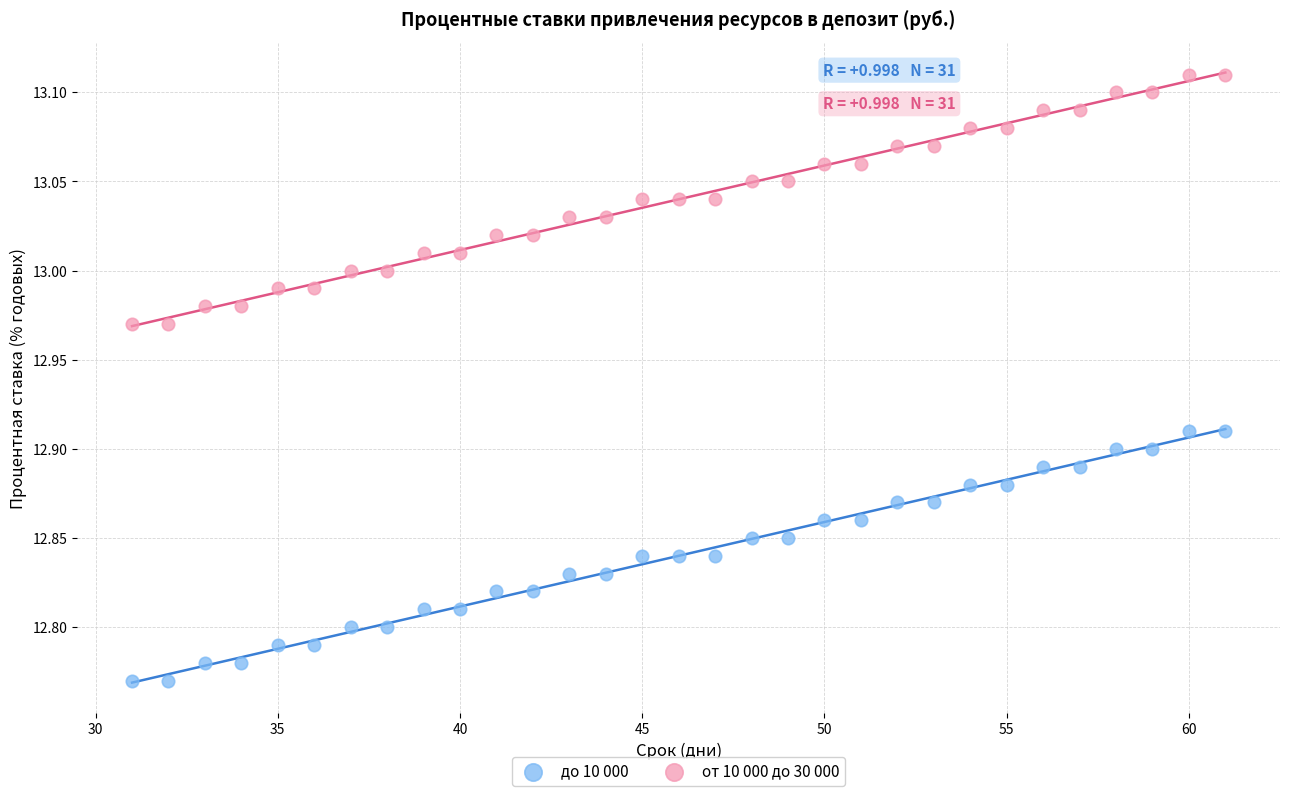

Across all data points, what is the range of Y values (max minus min)?

0.3